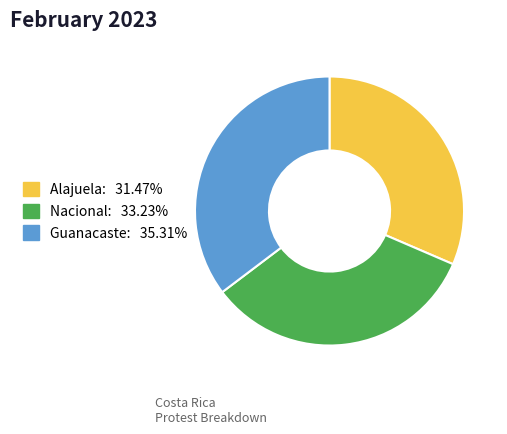

Rank the categories by value from lowest to highest.

Alajuela, Nacional, Guanacaste